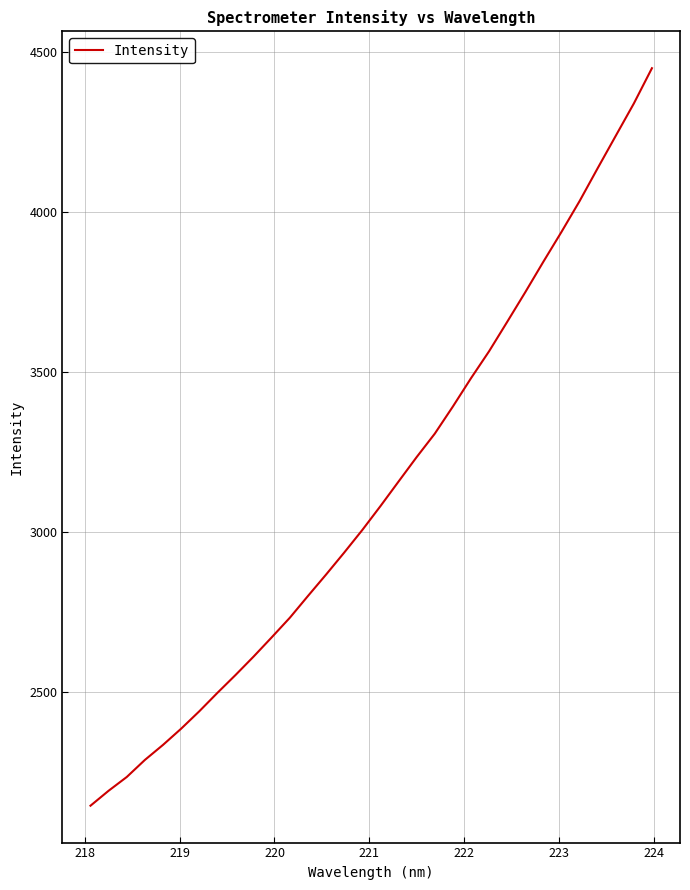

What is the minimum value shown in the chart?

2143.8